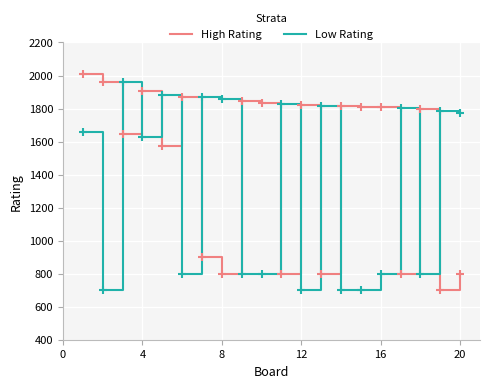

At how many categories does at least one series exceed 1304?

20